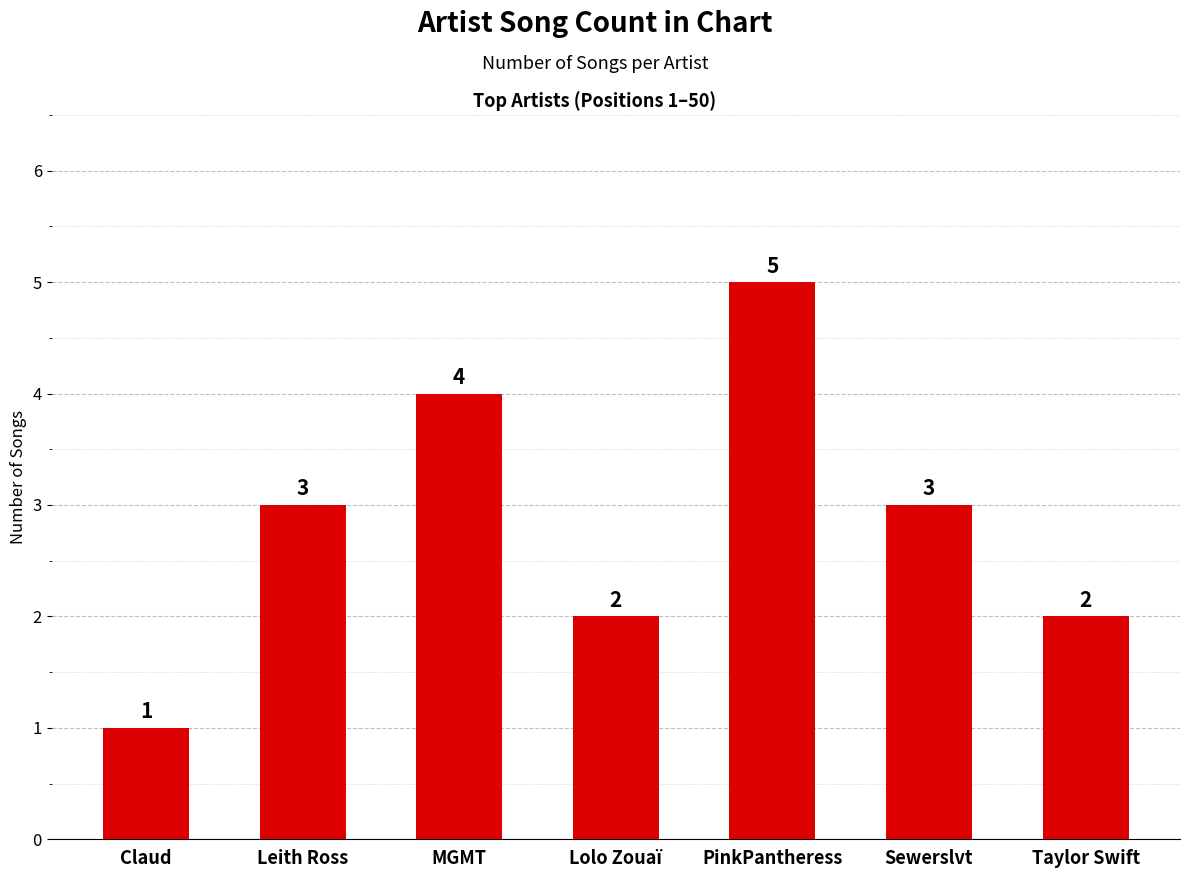

What is the sum of the values at Lolo Zouaï and Taylor Swift?

4